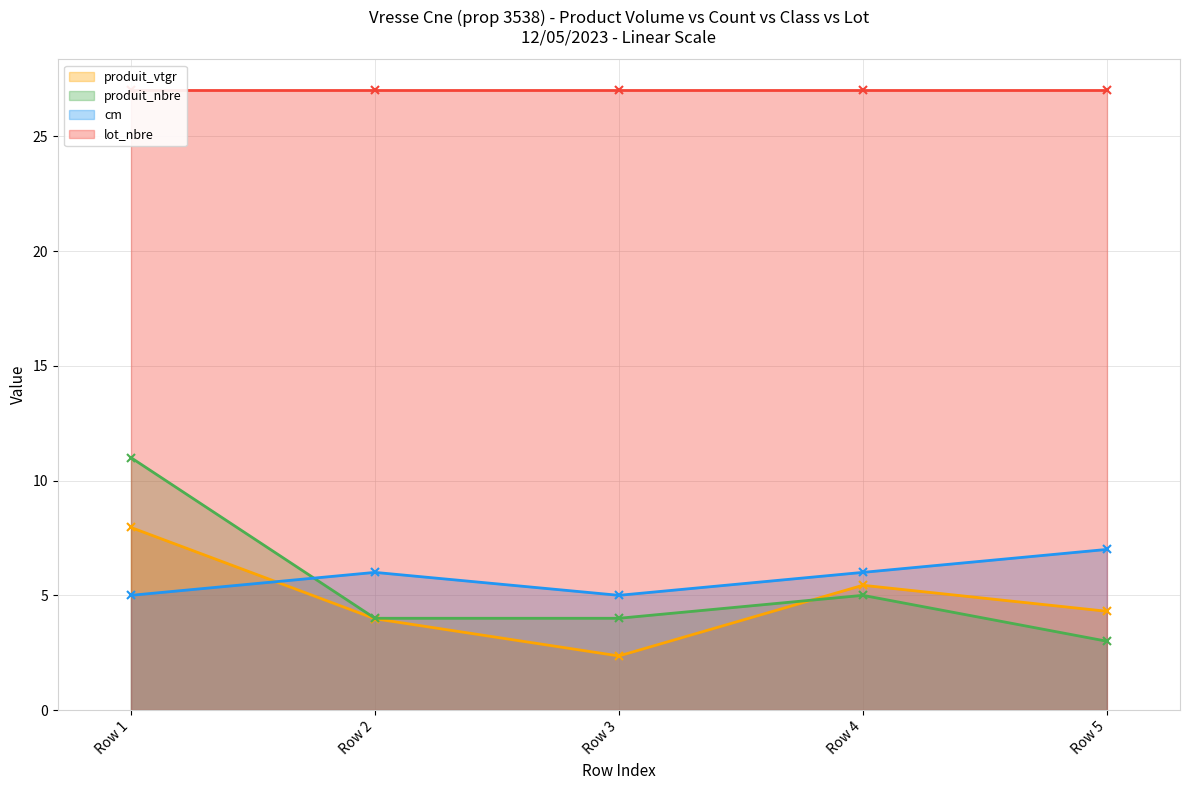

What is the lowest value of the produit_vtgr series?

2.4